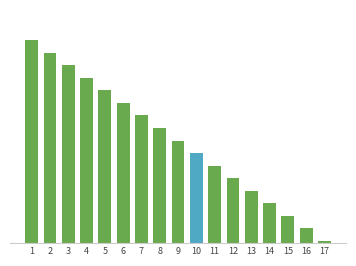

Does the chart contain any negative values?

No